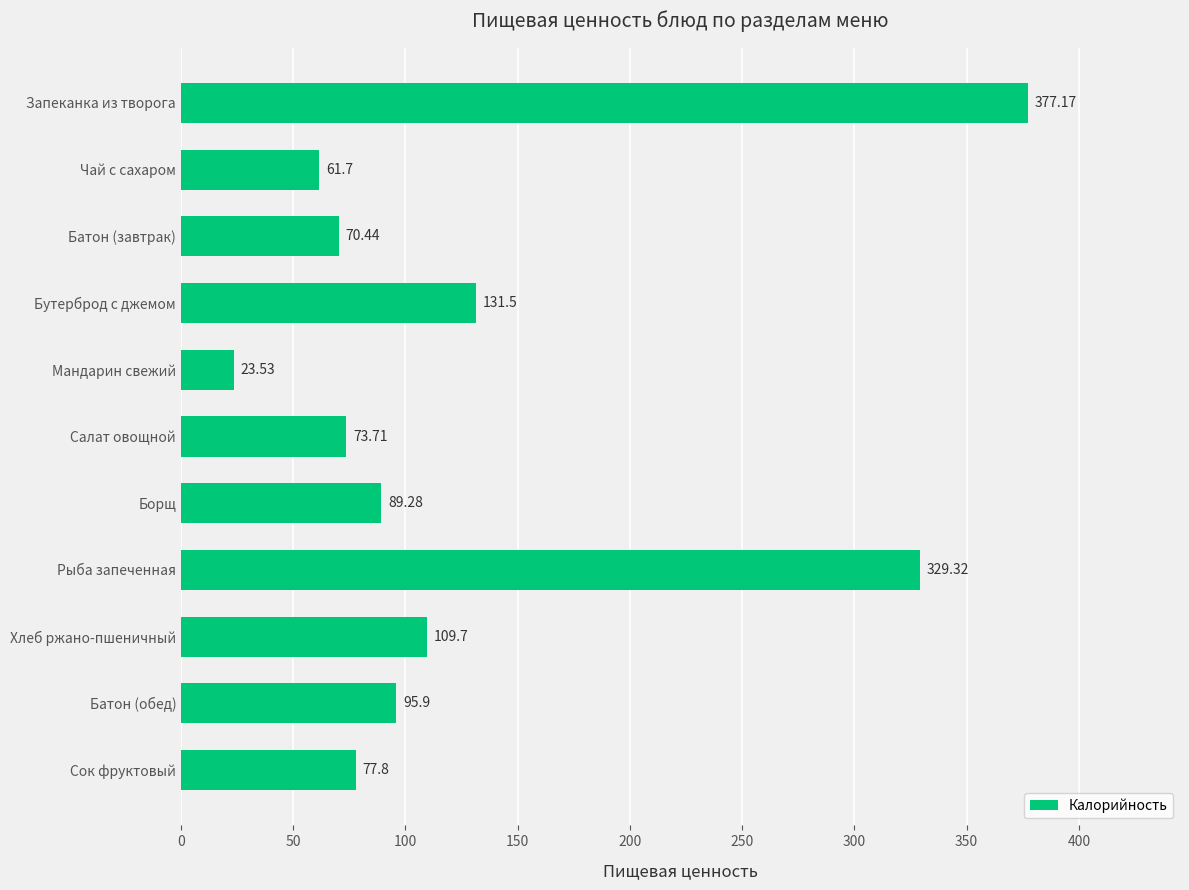

List the labels in order of value, smallest first.

Мандарин свежий, Чай с сахаром, Батон (завтрак), Салат овощной, Сок фруктовый, Борщ, Батон (обед), Хлеб ржано-пшеничный, Бутерброд с джемом, Рыба запеченная, Запеканка из творога